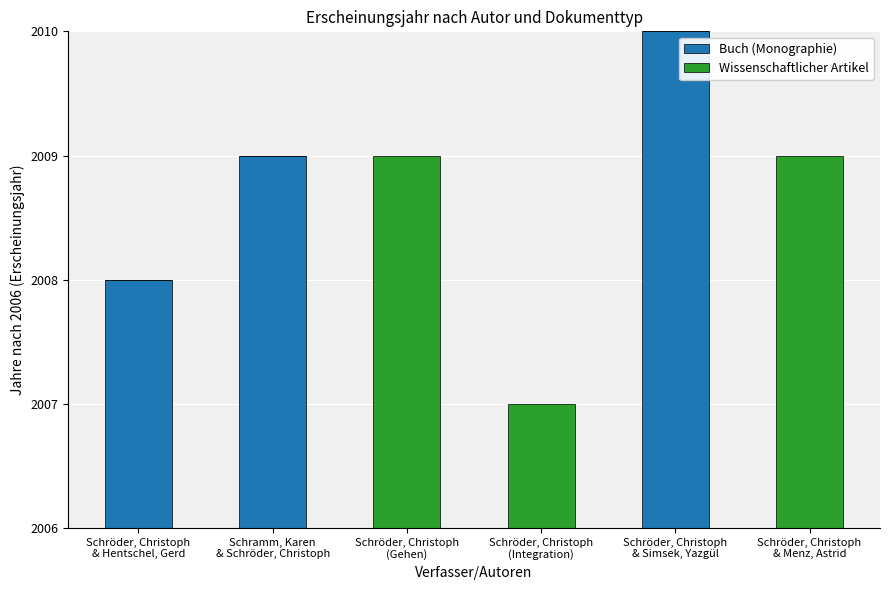

Between Schröder, Christoph
& Hentschel, Gerd and Schröder, Christoph
& Simsek, Yazgül, which series saw the biggest shift?

Buch (Monographie)